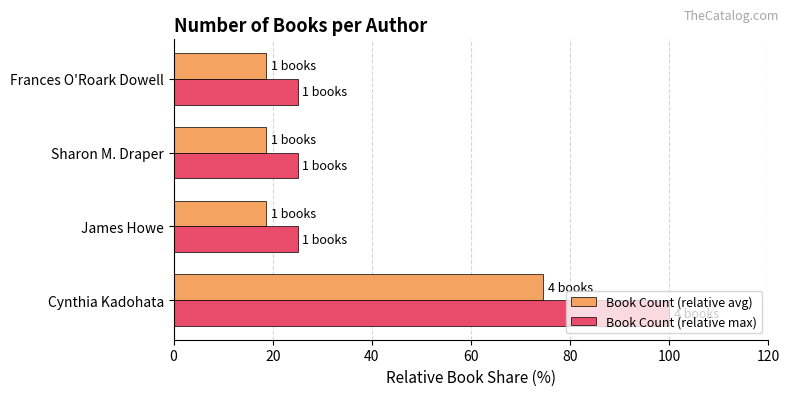

Rank the series by their average value, from lowest to highest.

Book Count (relative avg), Book Count (relative max)